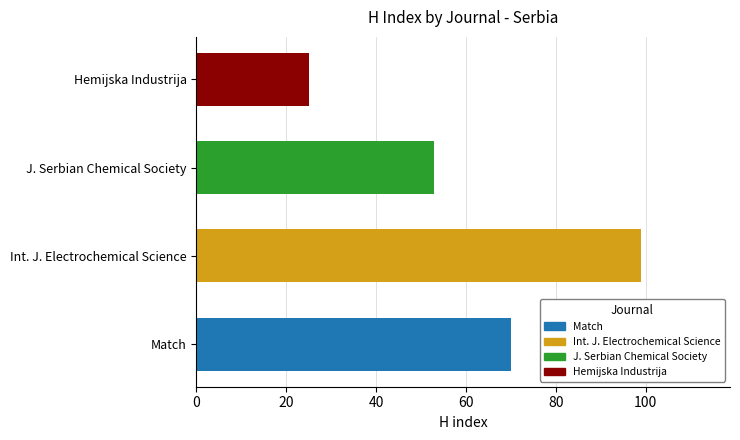

What is the maximum value shown in the chart?

99